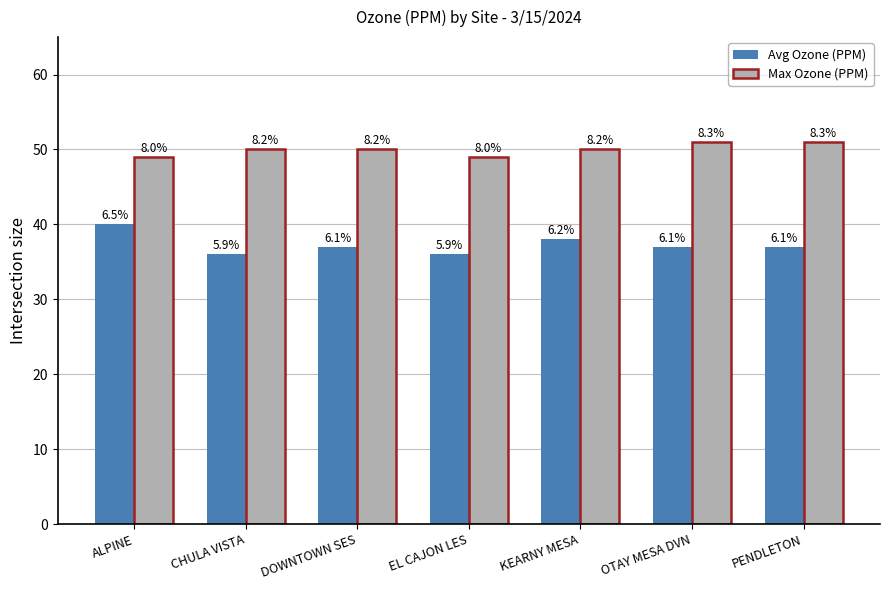

What are all the series names shown in the legend?

Avg Ozone (PPM), Max Ozone (PPM)